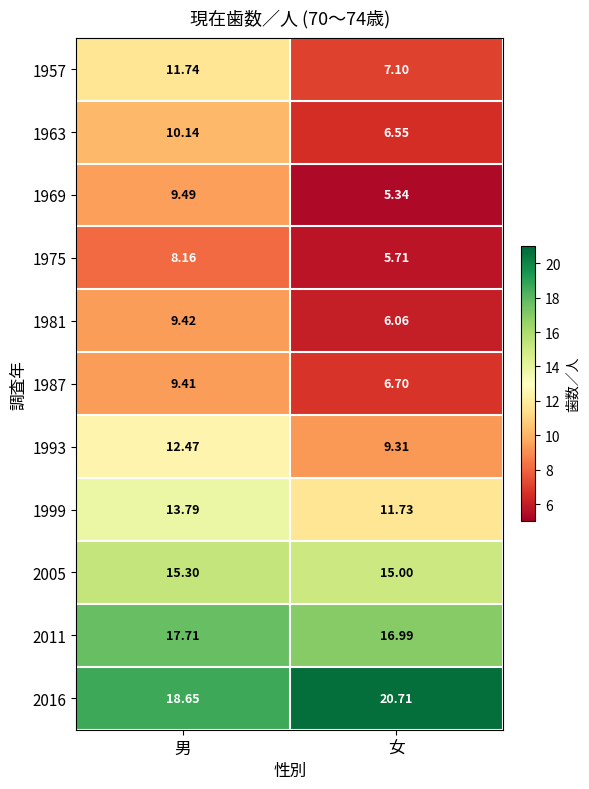

Which label corresponds to the smallest value in the chart?

女